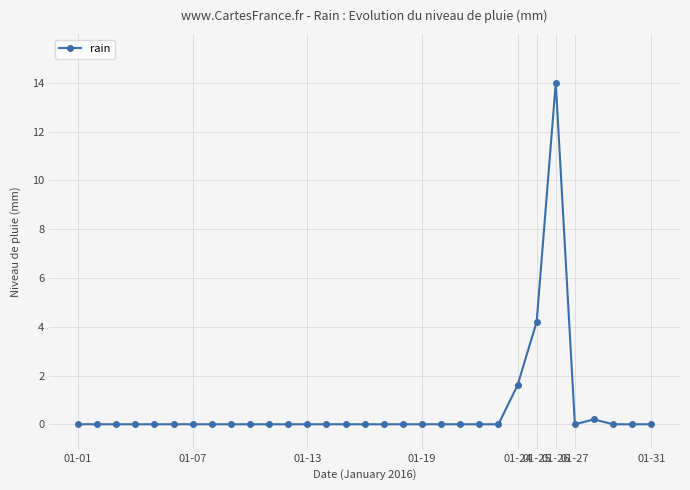

Count the number of data series in this chart.

1